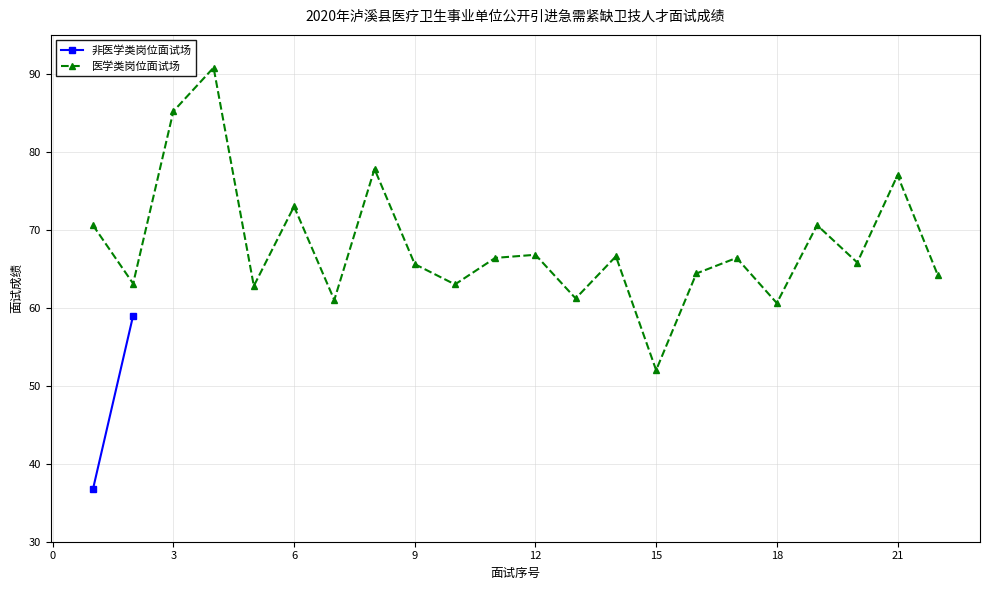

True or false: the data has more than 0 interior local peaks.

True